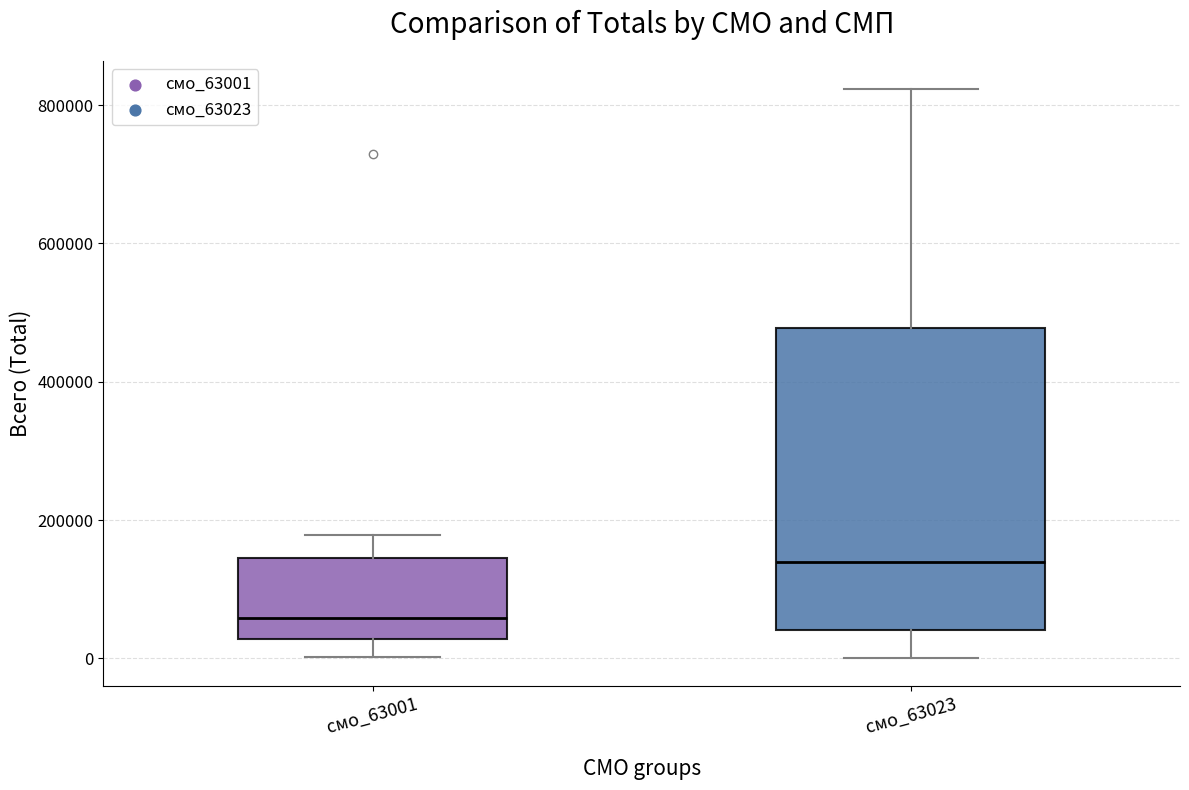

Reading left to right, transcribe this box plot: for each box, give where its median line is, the range the box spans, and where its two whiskers end, as read against the y-axis. The values are not printed on the chart, so give them approximately, as read against the axis.

смо_63001: median 60000, box 20000 to 140000, whiskers 0 to 180000
смо_63023: median 140000, box 40000 to 480000, whiskers 0 to 820000